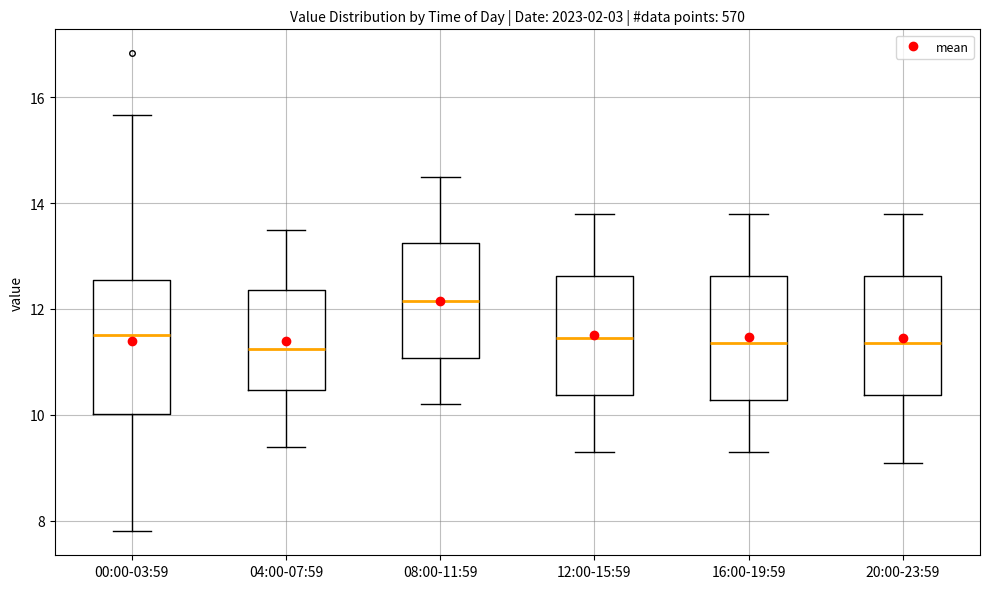

Where does the lower whisker of the box for 12:00-15:59 end on the y-axis? The values are not printed on the chart, so give them approximately, as read against the axis.

9.4